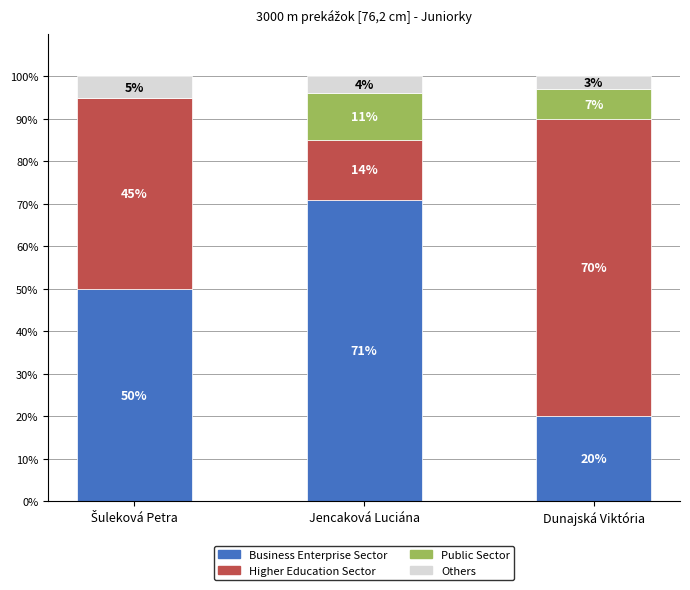

What is the sum of all Business Enterprise Sector values?

141